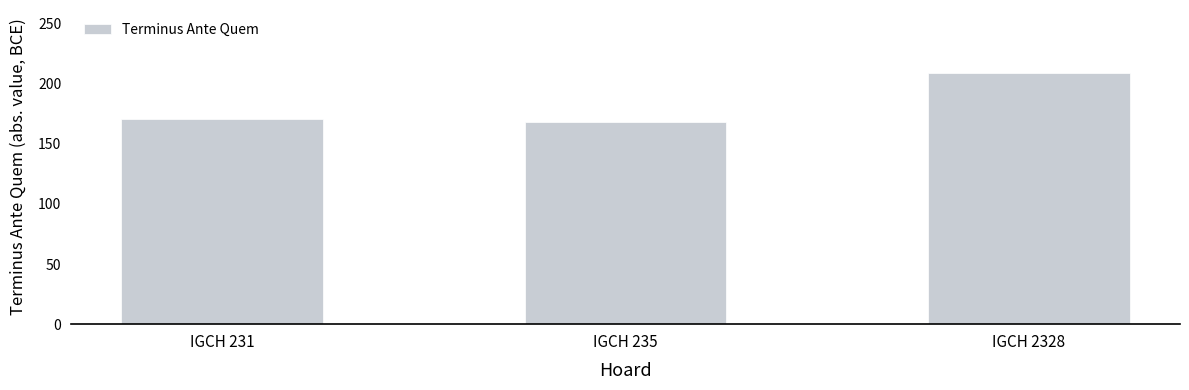

What is the value of the 2nd bar from the left?

168